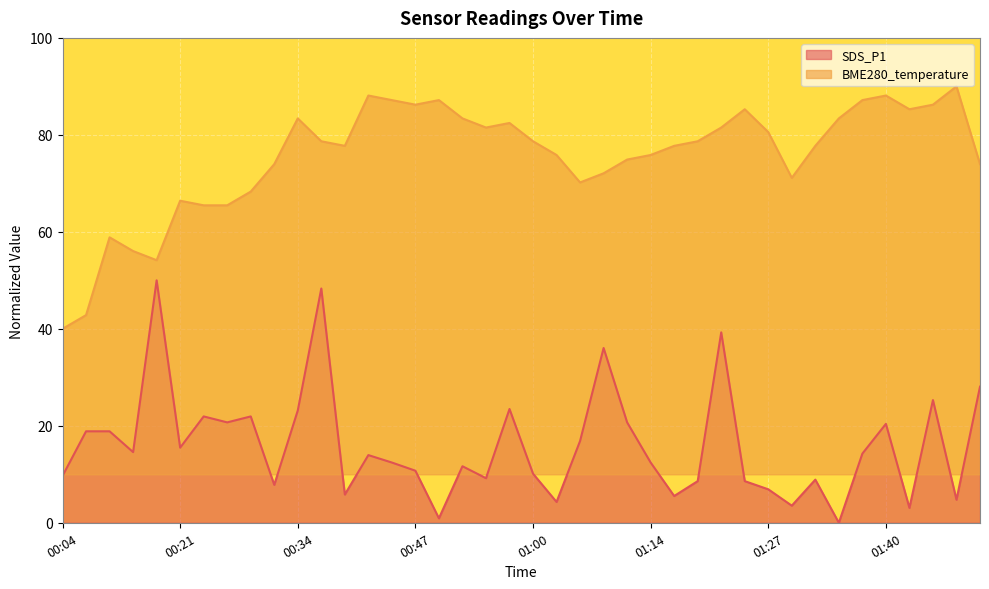

What is the difference between the maximum and second lowest values in the SDS_P1 series?

49.1